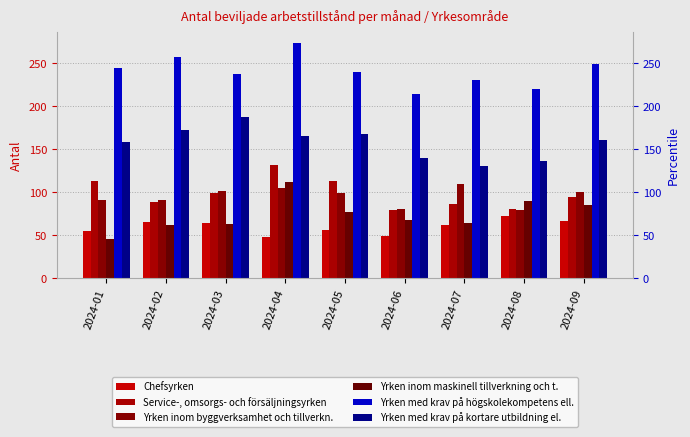

What is the difference between the highest and lowest values at 2024-04?

225